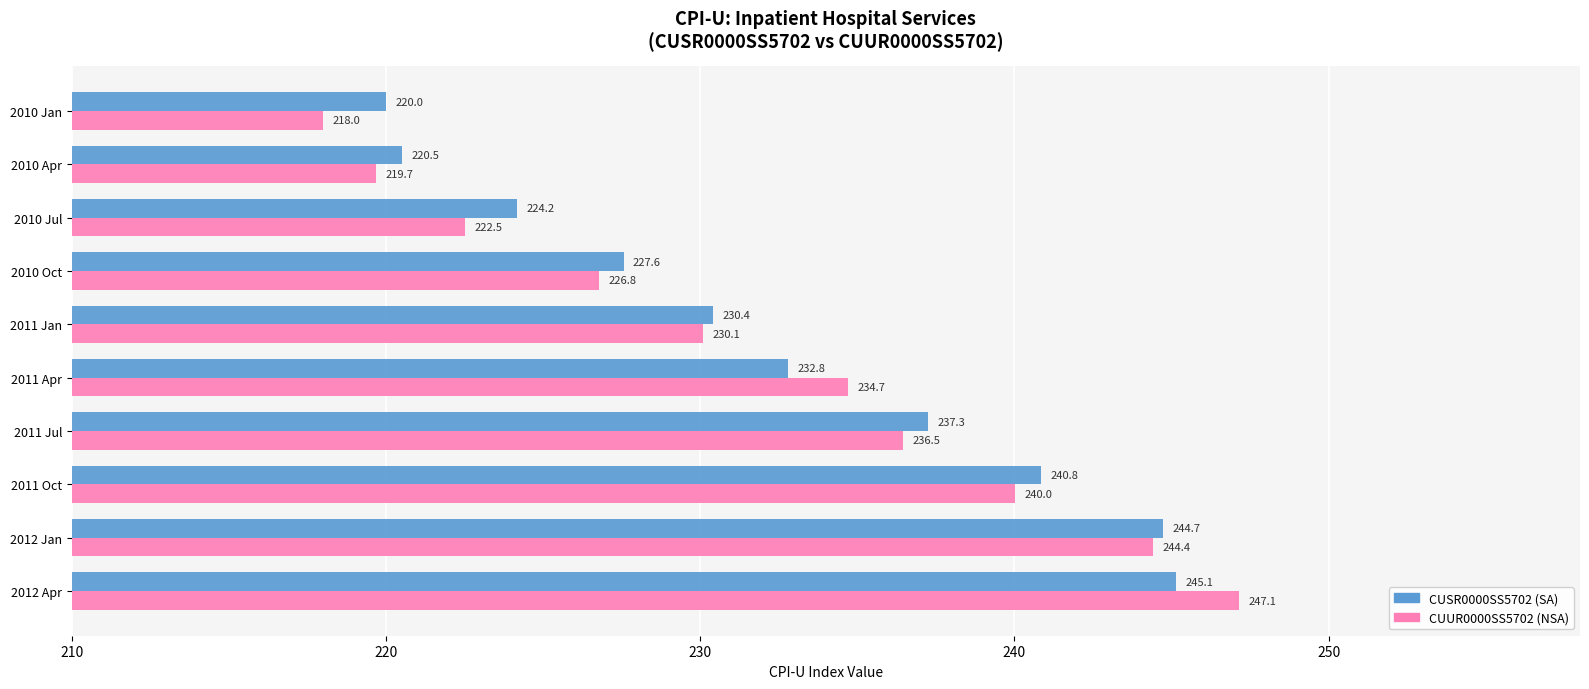

The value of CUSR0000SS5702 (SA) at 2011 Apr is 232.8. True or false?

True